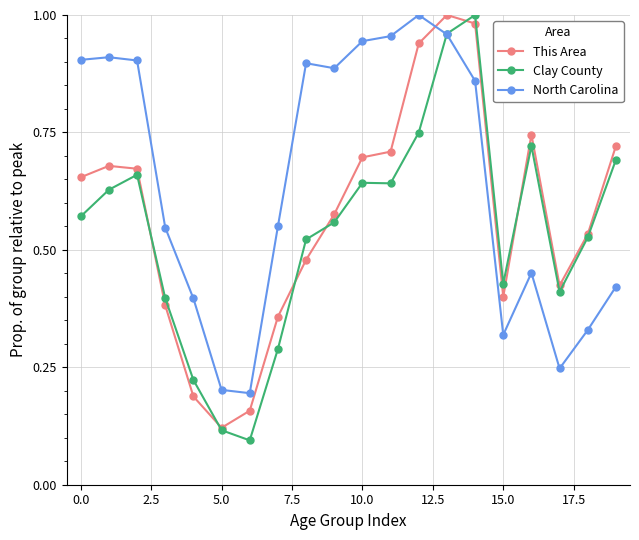

At how many categories does at least one series exceed 0?

20